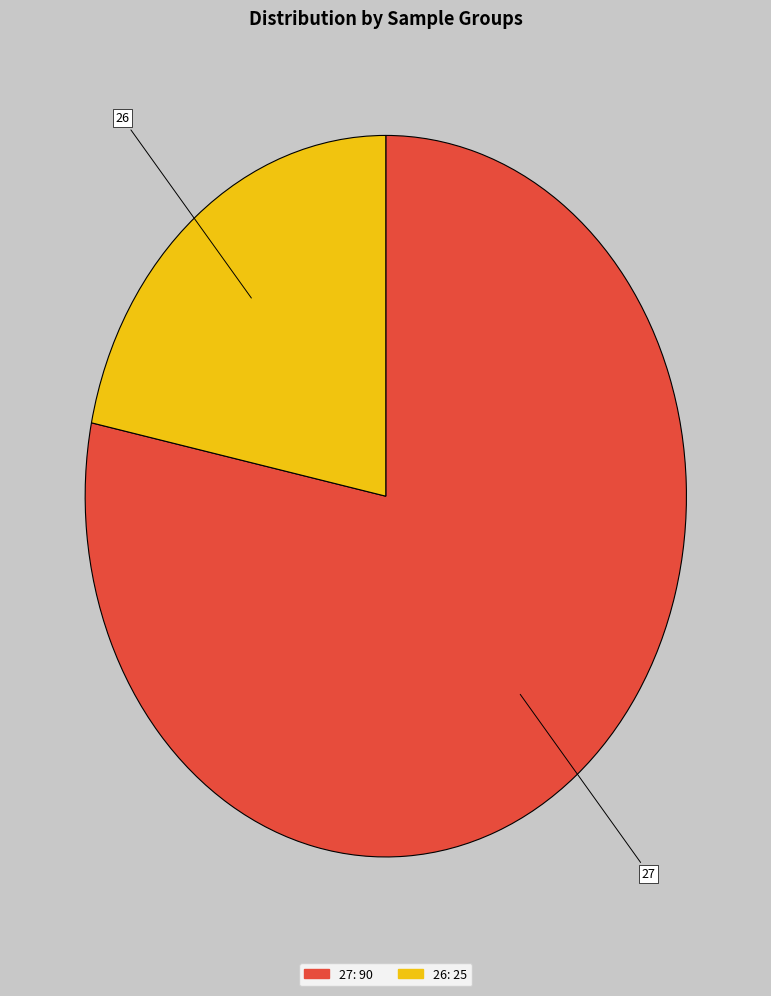

The 26 slice represents 9% of the pie. True or false?

False